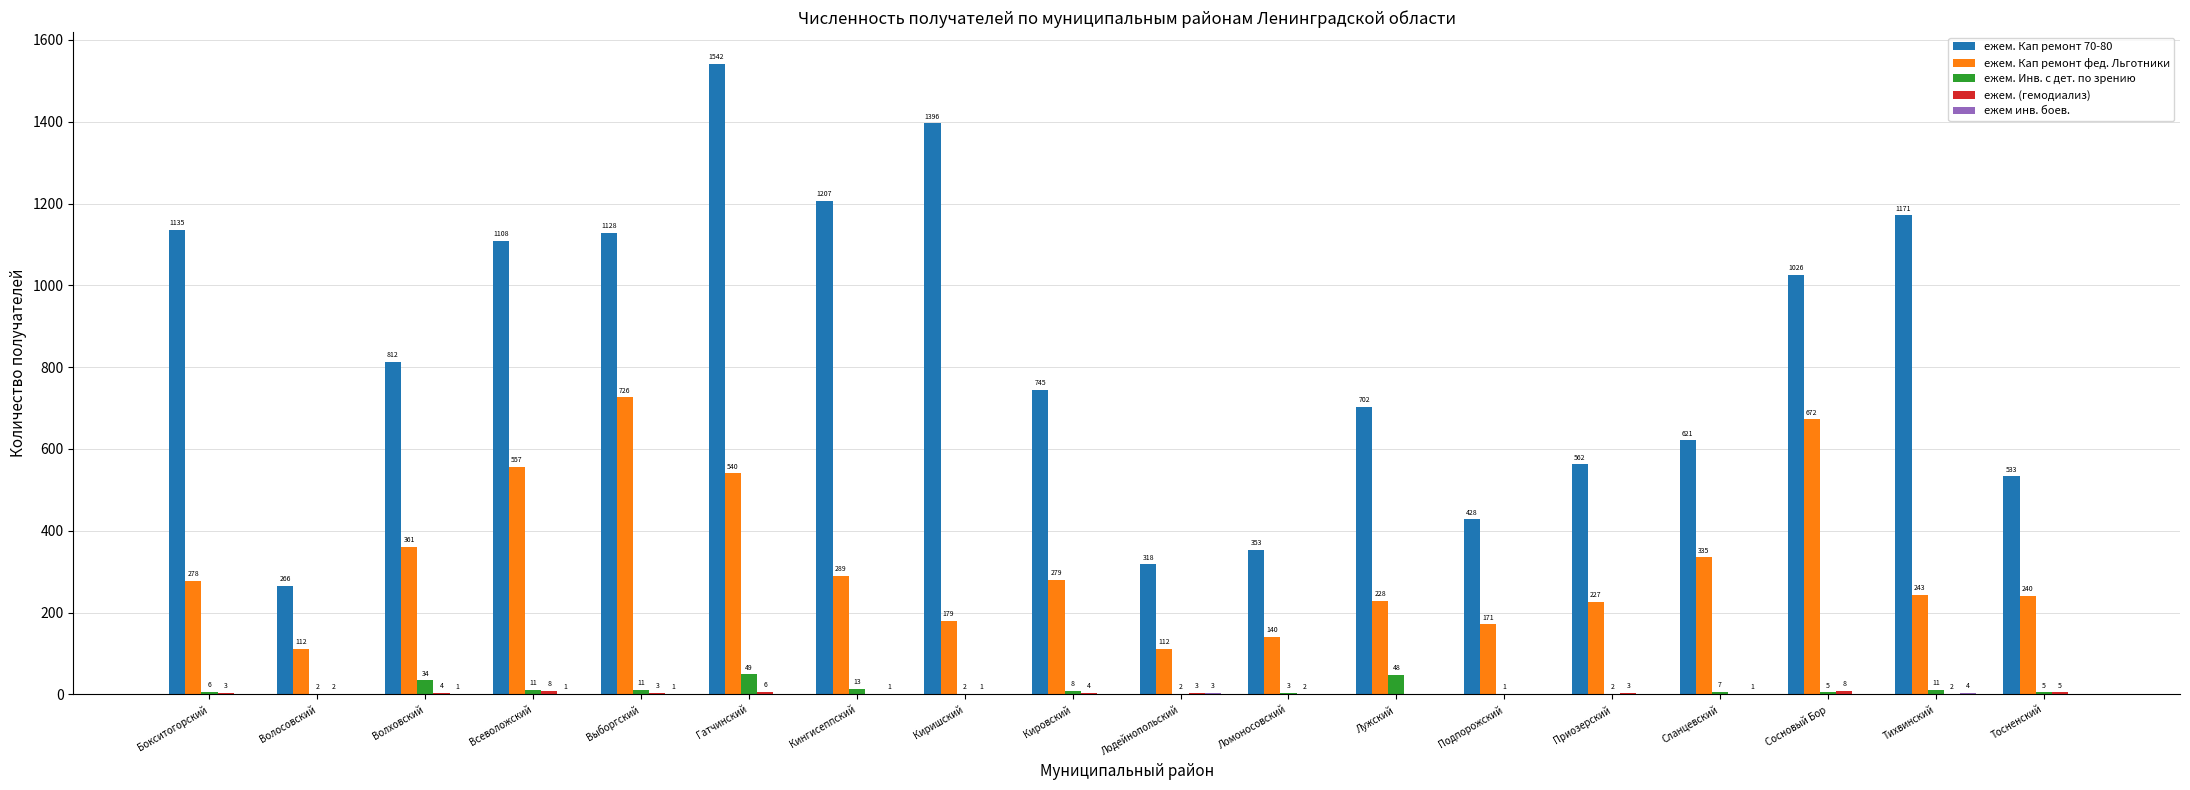

What is the sum of the ежем. Инв. с дет. по зрению values at Подпорожский and Лужский?

49